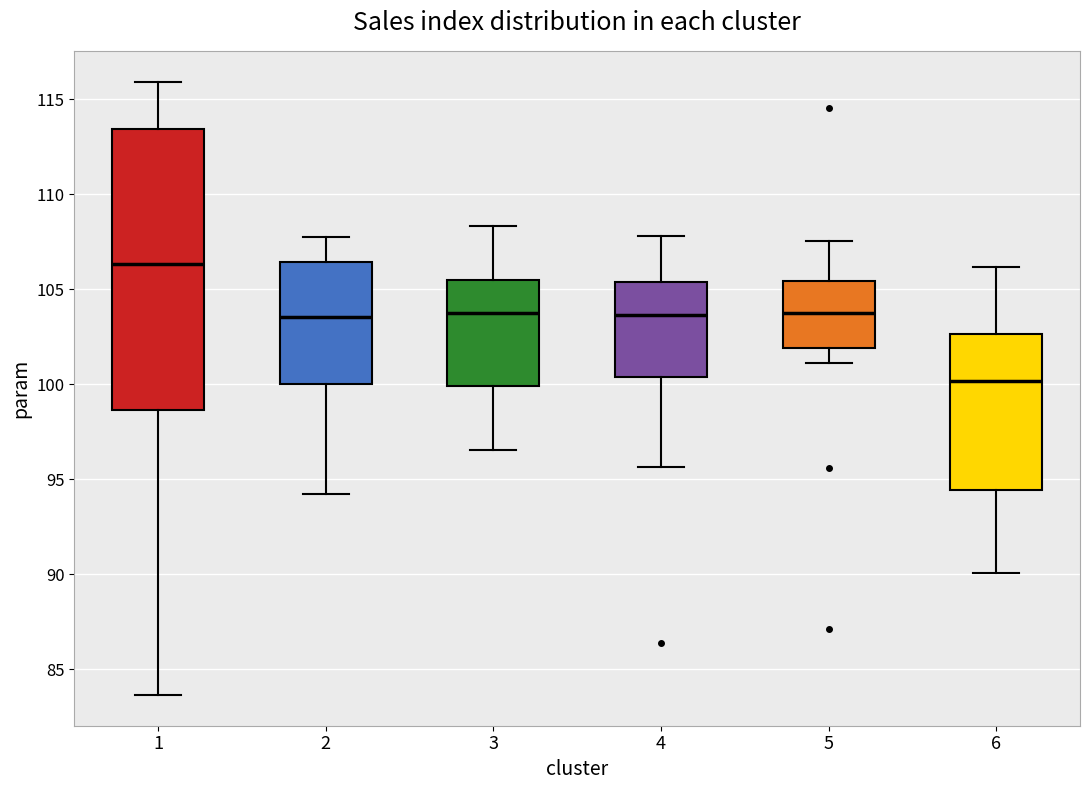

Reading left to right, transcribe this box plot: for each box, give where its median line is, the range the box spans, and where its two whiskers end, as read against the y-axis. The values are not printed on the chart, so give them approximately, as read against the axis.

1: median 106.5, box 98.5 to 113.5, whiskers 83.5 to 116.0
2: median 103.5, box 100.0 to 106.5, whiskers 94.0 to 107.5
3: median 104.0, box 100.0 to 105.5, whiskers 96.5 to 108.5
4: median 103.5, box 100.5 to 105.5, whiskers 95.5 to 108.0
5: median 104.0, box 102.0 to 105.5, whiskers 101.0 to 107.5
6: median 100.0, box 94.5 to 102.5, whiskers 90.0 to 106.0